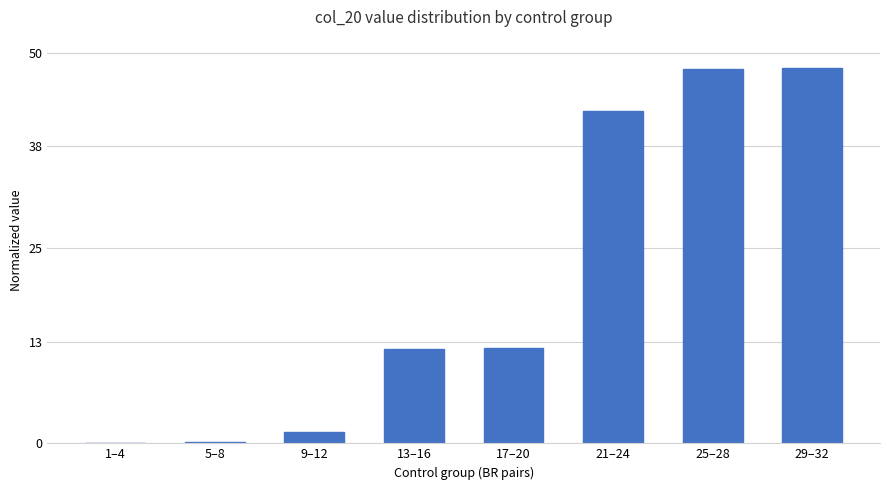

What is the greatest value displayed?

48.0